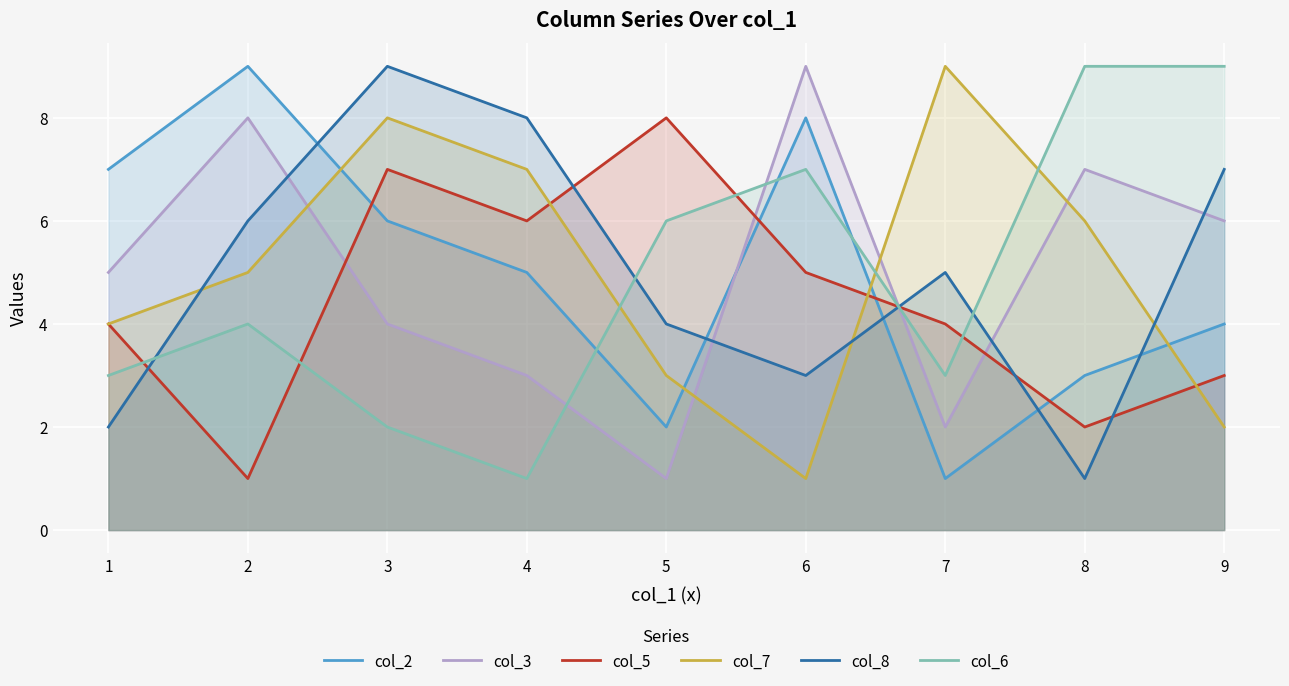

Reading right to left, list all the values displayed in this chart.

col_2: 9=4	8=3	7=1	6=8	5=2	4=5	3=6	2=9	1=7
col_3: 9=6	8=7	7=2	6=9	5=1	4=3	3=4	2=8	1=5
col_5: 9=3	8=2	7=4	6=5	5=8	4=6	3=7	2=1	1=4
col_7: 9=2	8=6	7=9	6=1	5=3	4=7	3=8	2=5	1=4
col_8: 9=7	8=1	7=5	6=3	5=4	4=8	3=9	2=6	1=2
col_6: 9=9	8=9	7=3	6=7	5=6	4=1	3=2	2=4	1=3